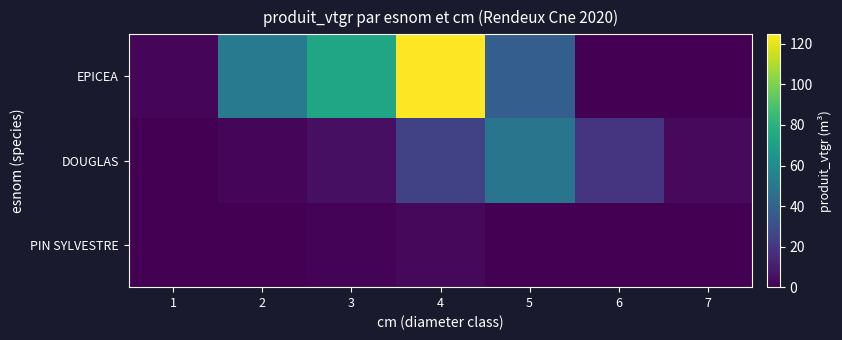

What is the total value across all series at 4?

152.3